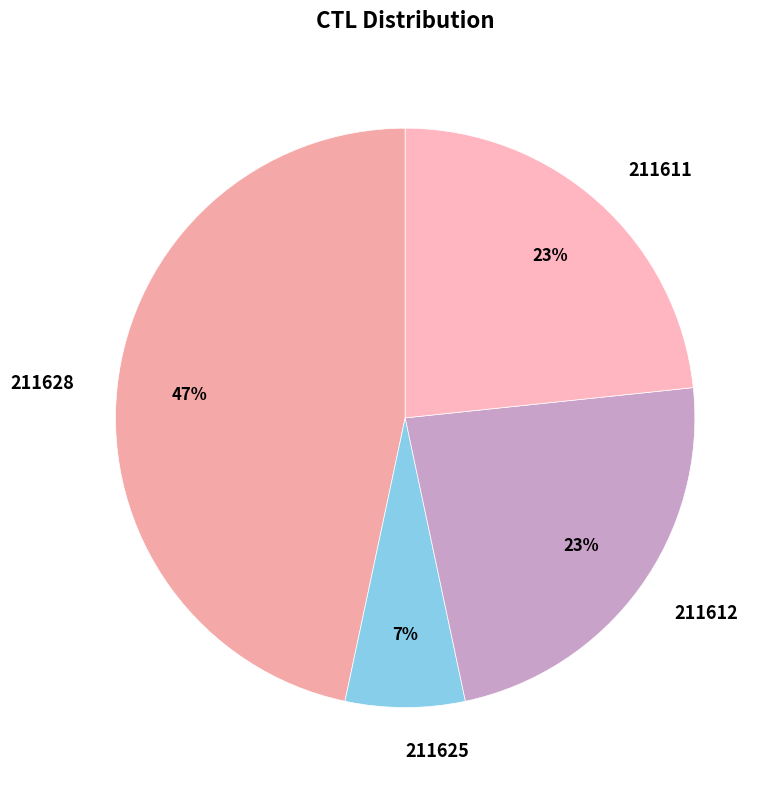

To the nearest percent, what is the difference between the largest and smallest slice percentages?

40%